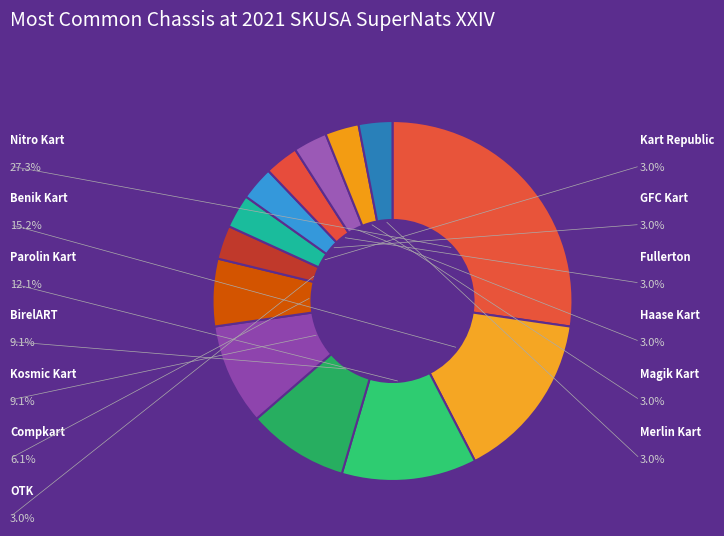

To the nearest percent, what portion does Kosmic Kart represent?

9%